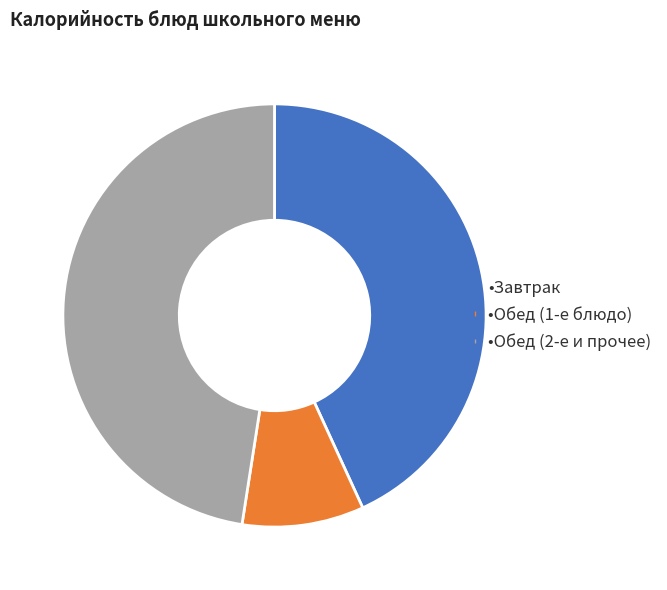

Is there a majority slice in this chart?

No